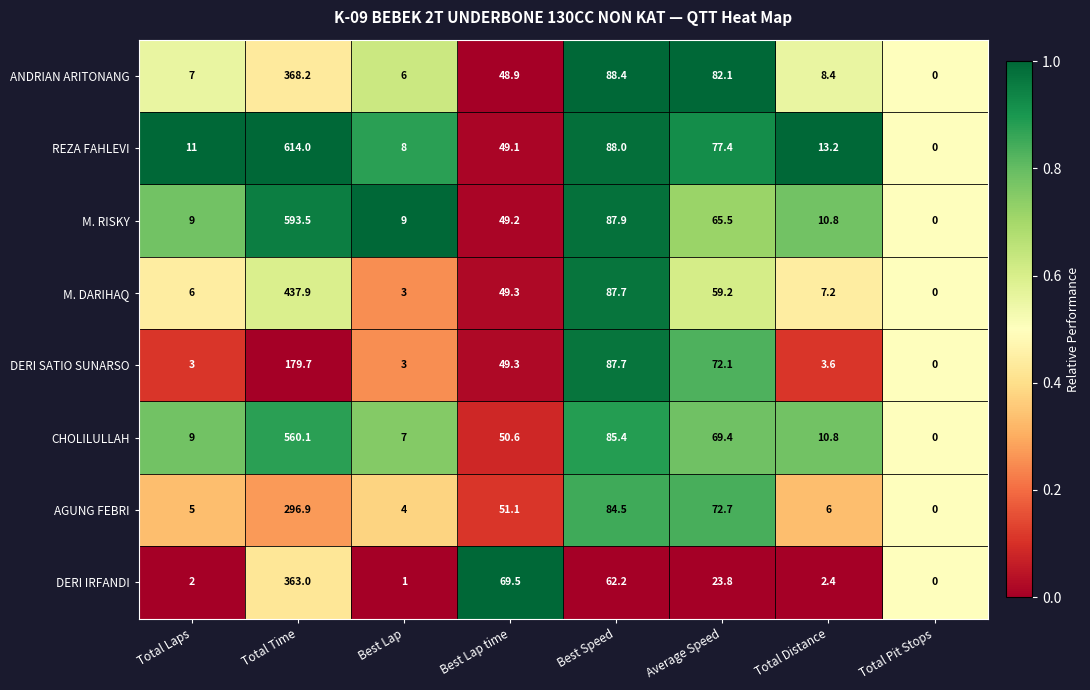

Which category has the lowest value in the ANDRIAN ARITONANG series?

Total Pit Stops